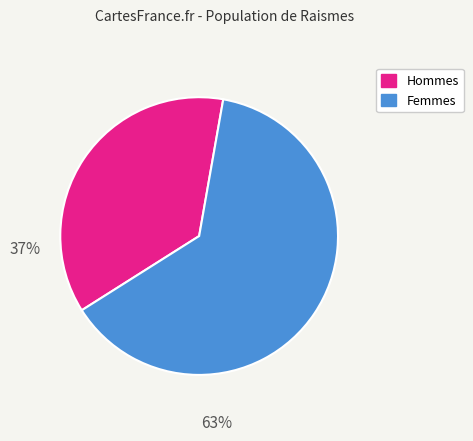

True or false: Hommes accounts for 43% of the total.

False